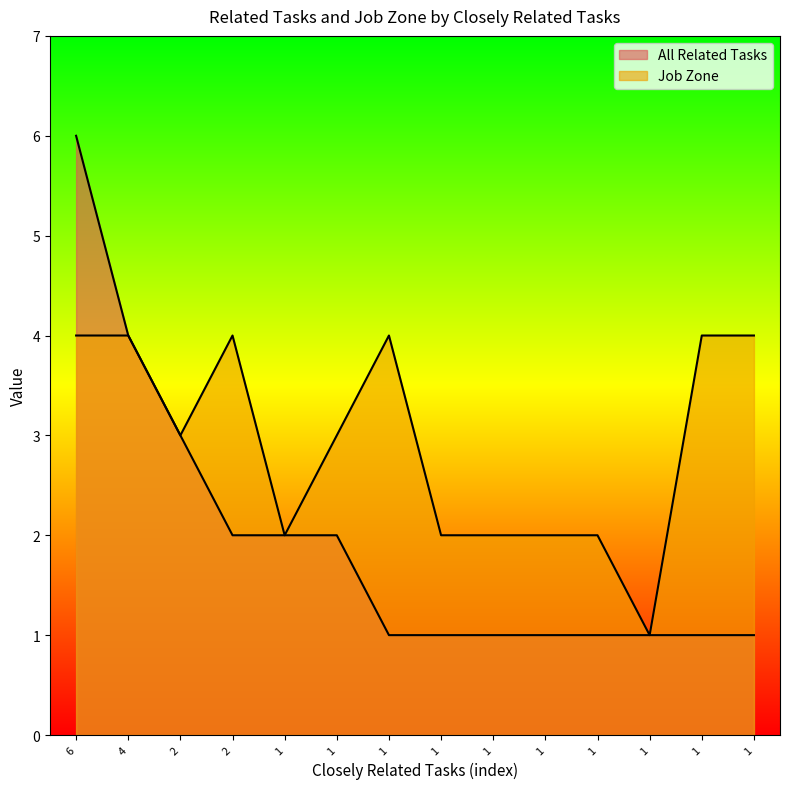

Where is the first local minimum for Job Zone?

2